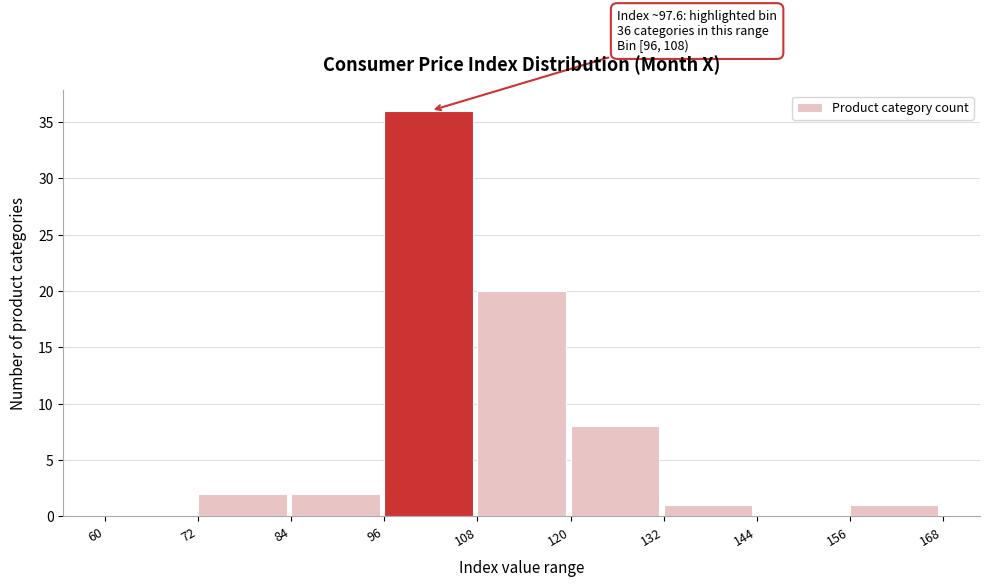

Over which range of the x-axis is the bar tallest?

96 to 108